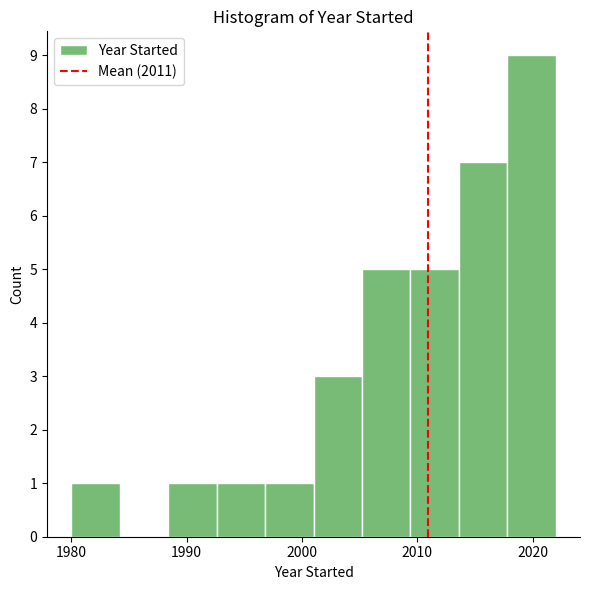

How tall is the bar that spans 2001.0 to 2005.2 on the x-axis? Neither the bar edges nor the heights are printed on the chart, so give them approximately, as read against the axes.

3